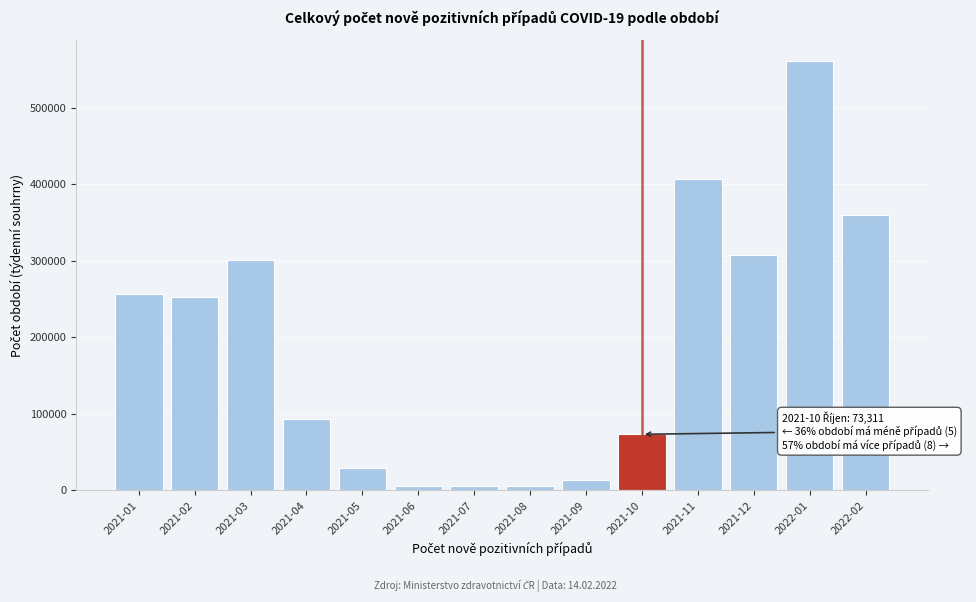

What is the label of the 2nd bar from the left?

2021-02